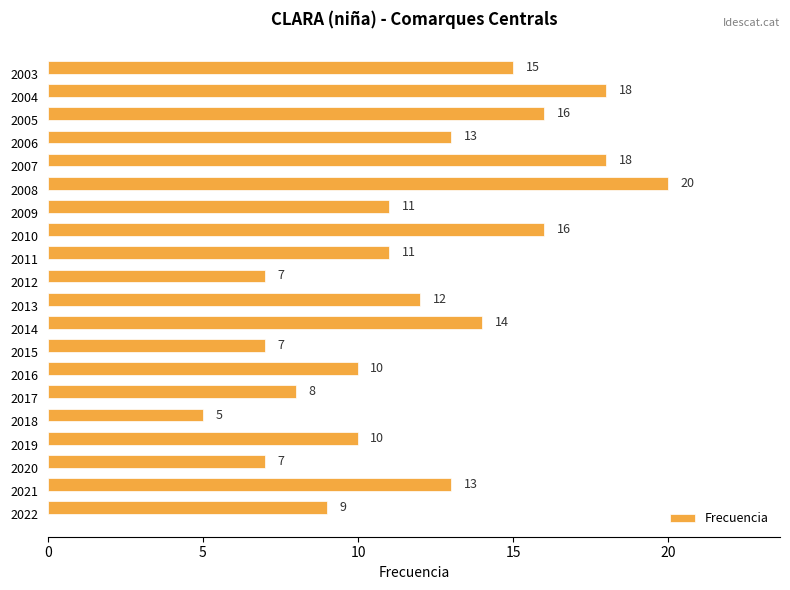

Is it true that the value at 2005 is 29?

False